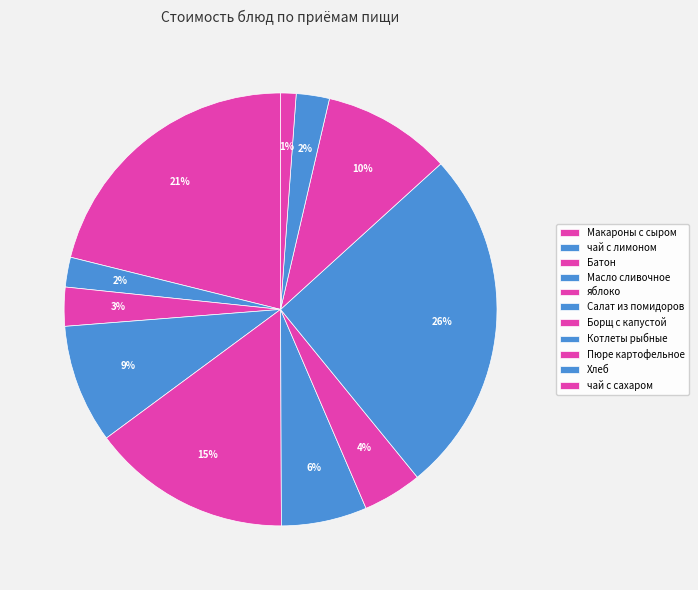

How many slices are in this pie chart?

11